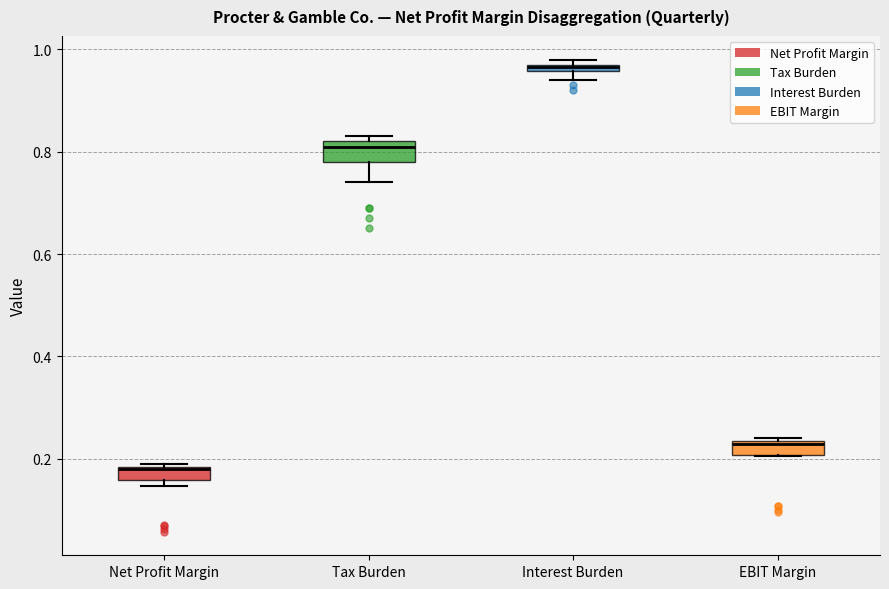

Which box's median line is the lowest?

Net Profit Margin